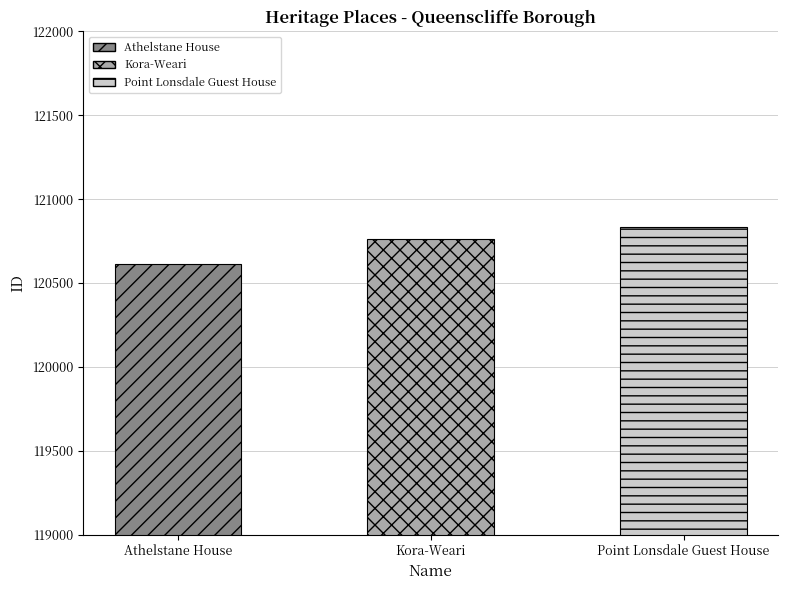

What is the difference between the values at Kora-Weari and Athelstane House?

150